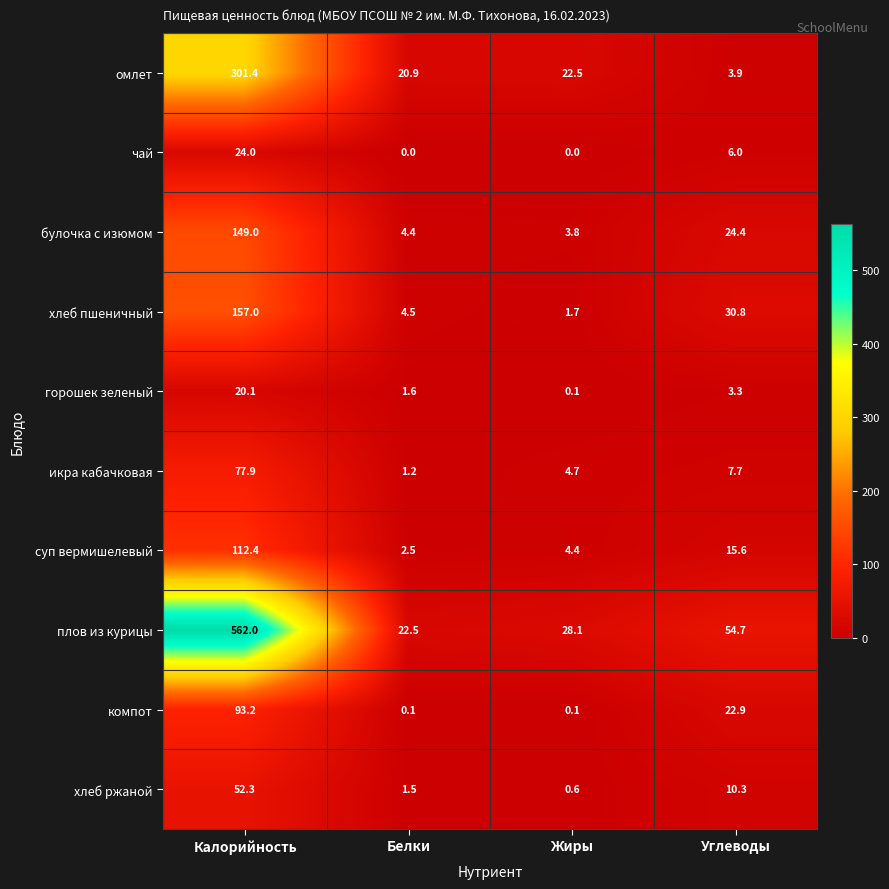

Which series has the widest spread of values?

плов из курицы